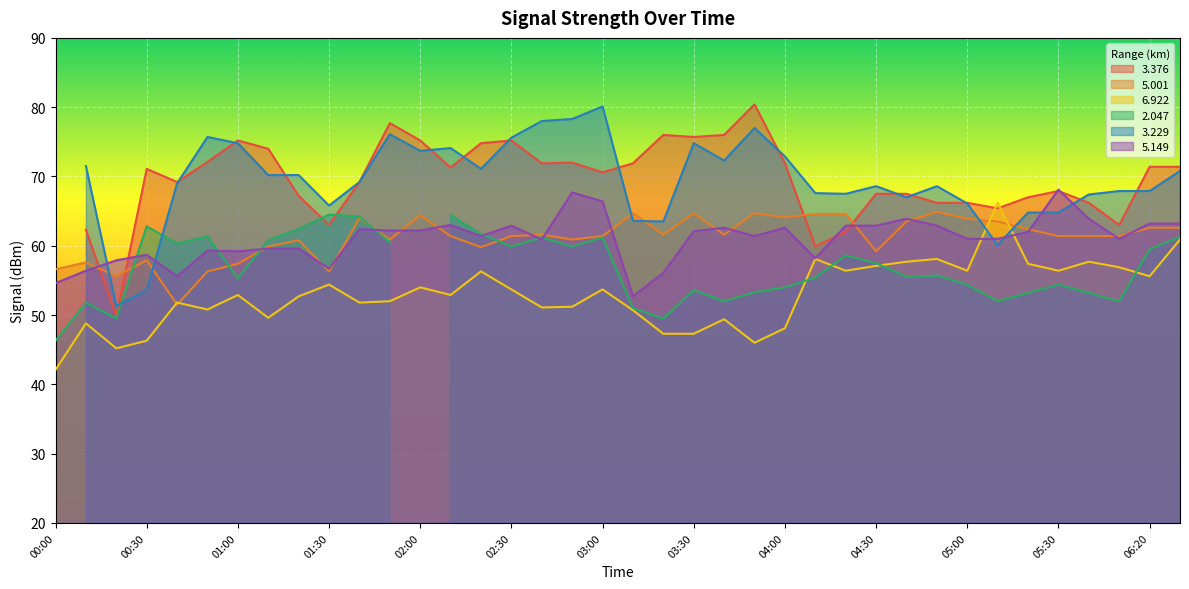

What is the label of the 33rd point from the left?

05:20